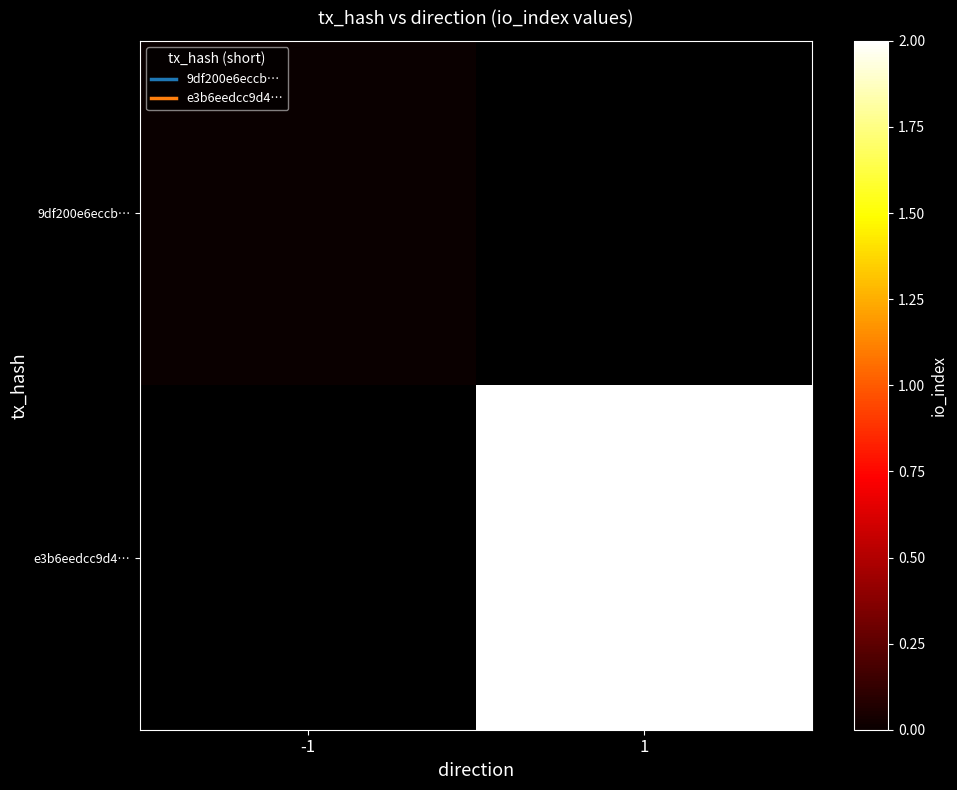

The e3b6eedcc9d4… series shows 1.0 at 1. True or false?

True